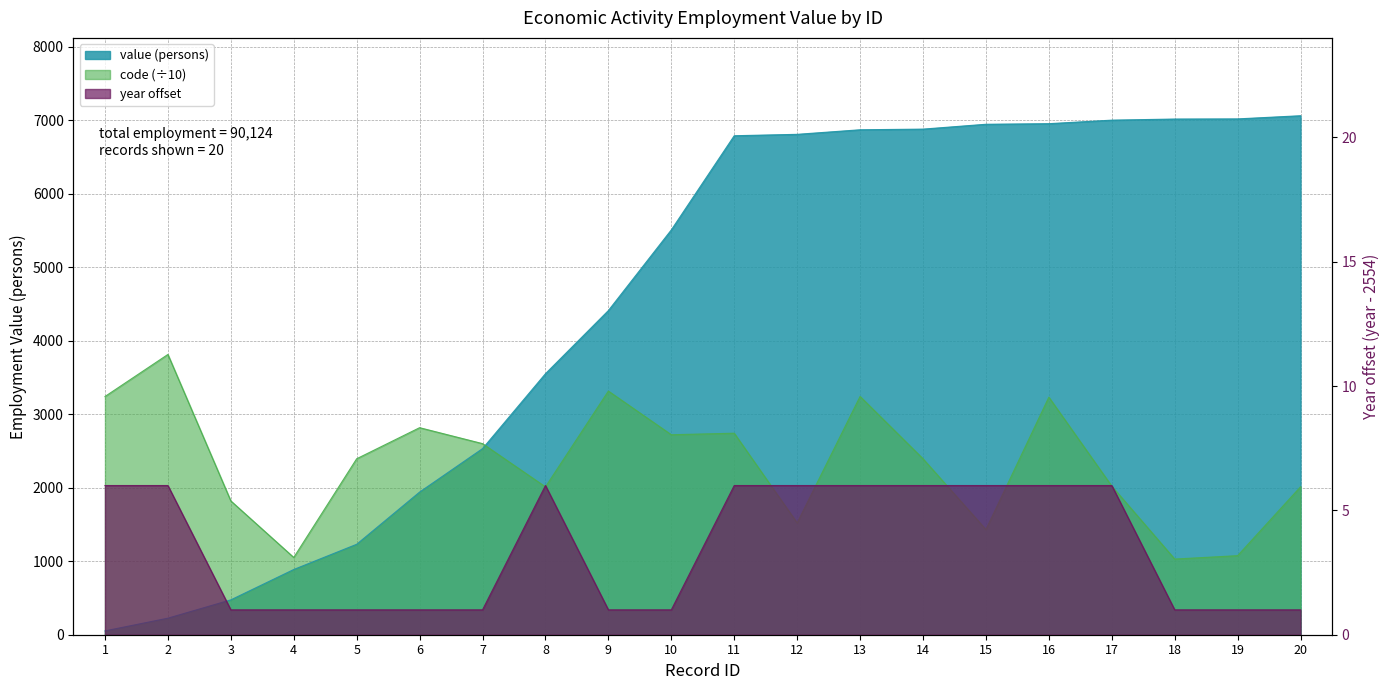

What value does the code series have at 18?

1029.1